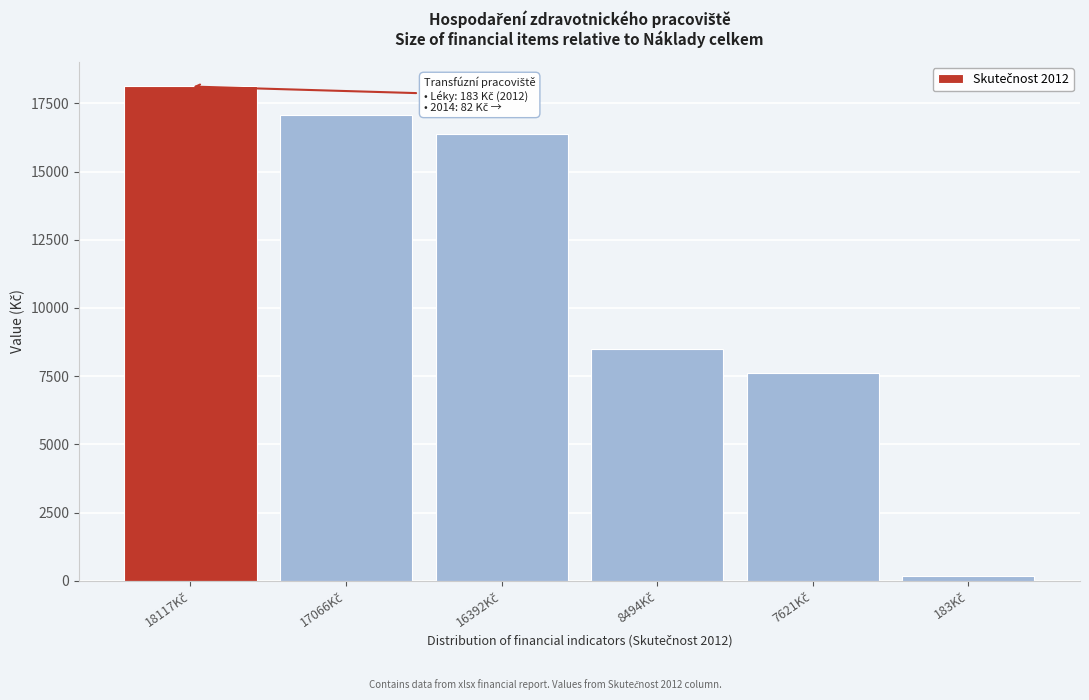

Reading left to right, what are all the values shown in this chart?

18117.6	17066.2	16392.4	8494.6	7621.5	183.2